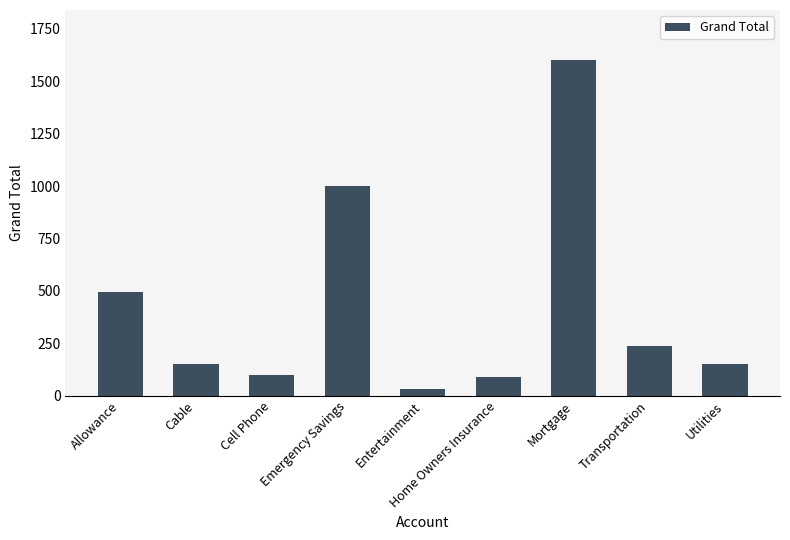

How many series are shown in this chart?

1